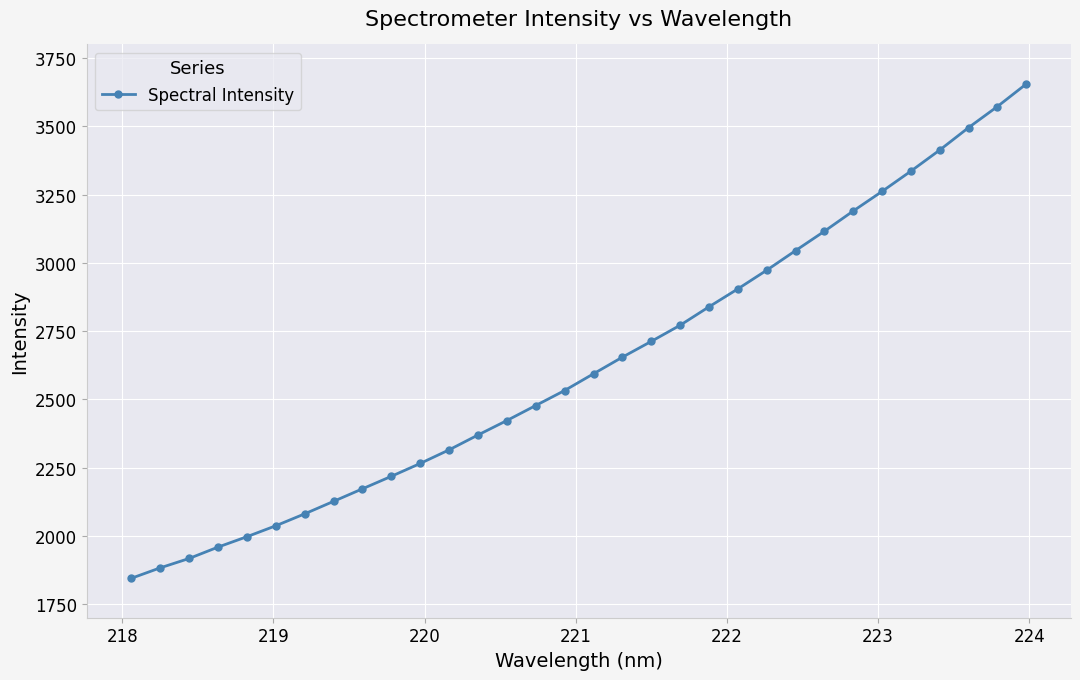

How many series are shown in this chart?

1